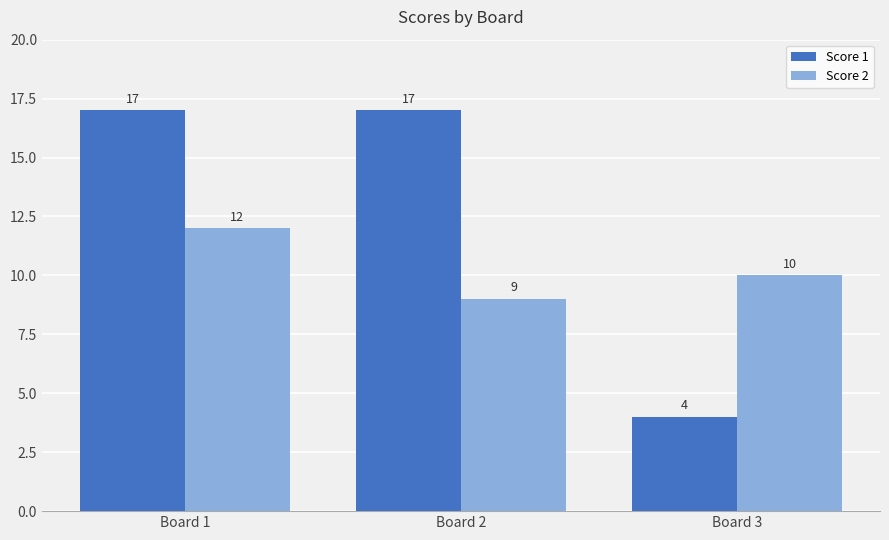

Which series has the widest spread of values?

Score 1